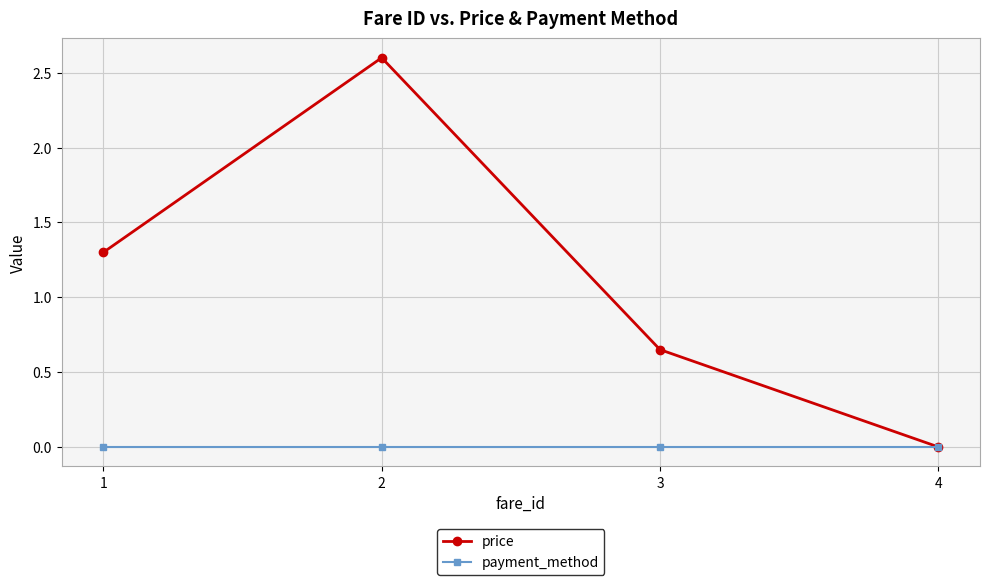

What is the approximate value of price at 2?

2.6